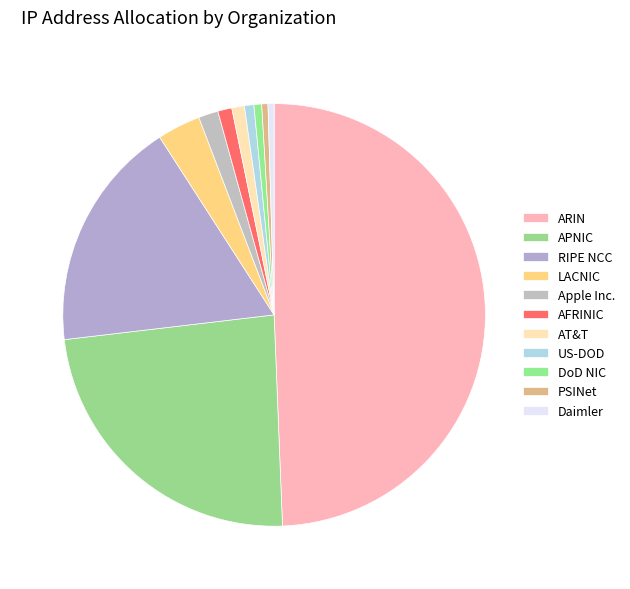

Is APNIC the majority of the pie?

No